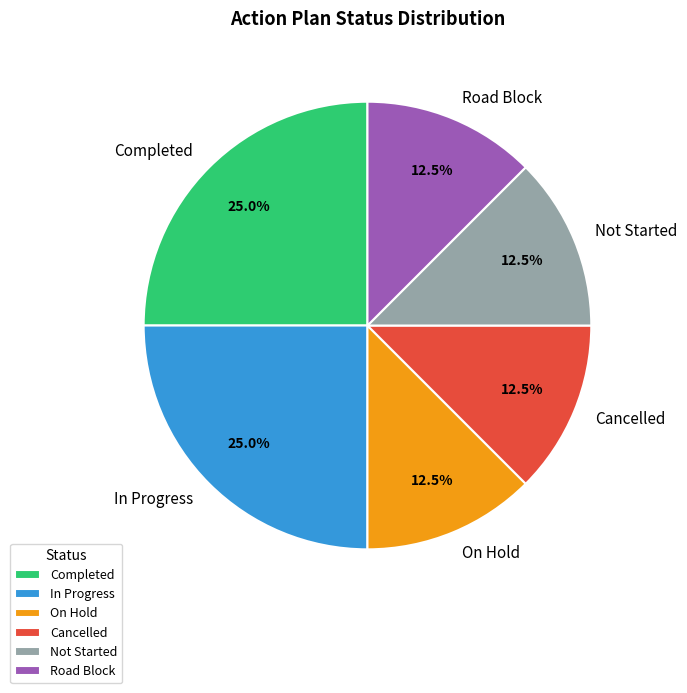

Count the number of slices in the pie.

6